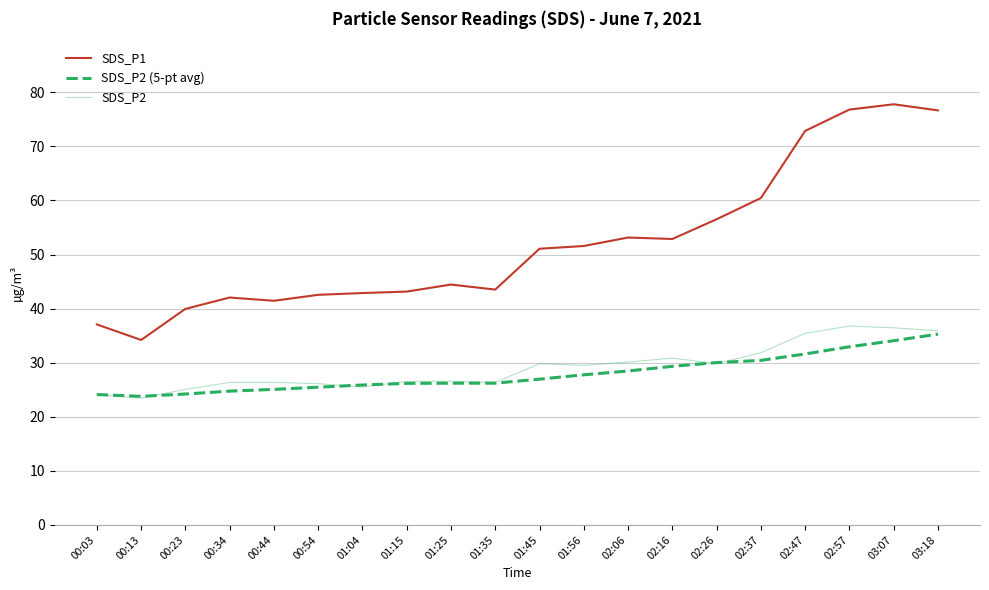

True or false: SDS_P1 and SDS_P2 (5-pt avg) cross at least once.

False